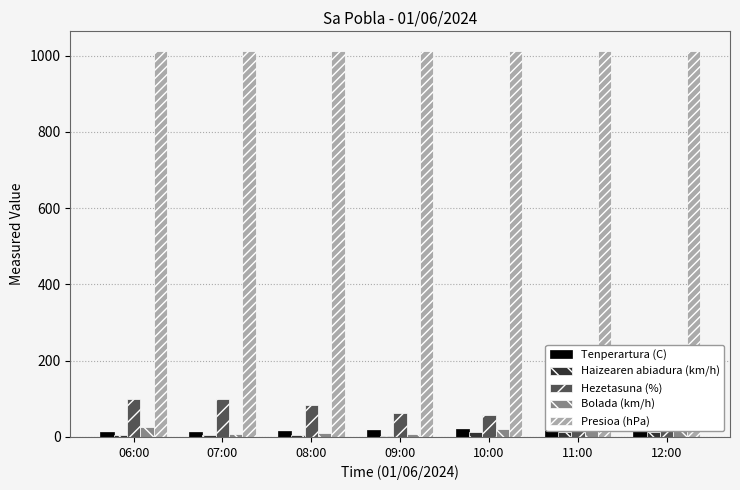

At how many categories does at least one series exceed 208?

7